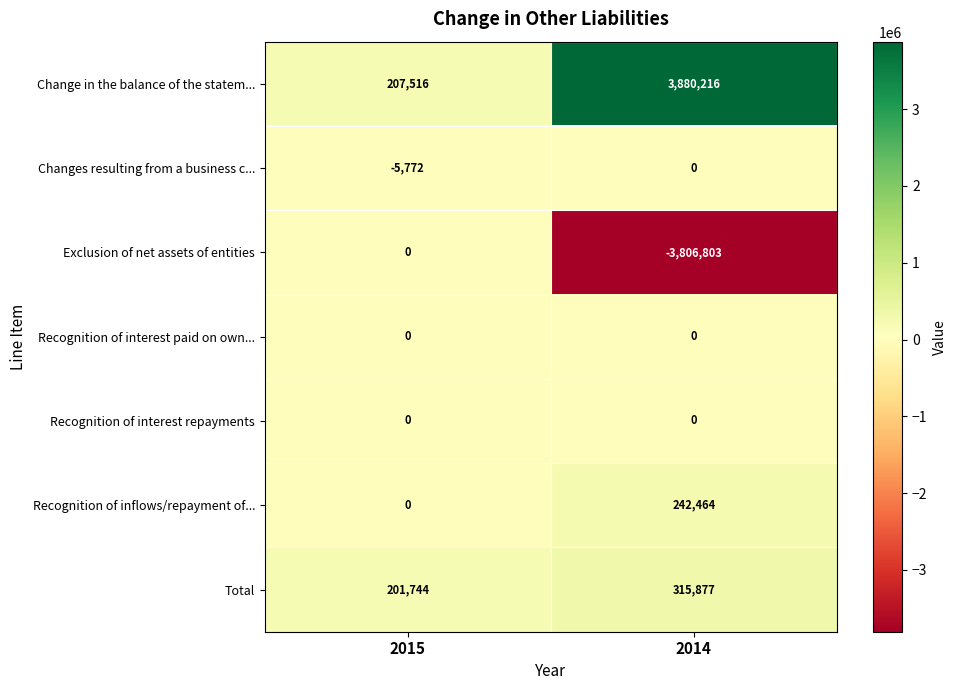

Between 2015 and 2014, which series saw the biggest shift?

Exclusion of net assets of entities